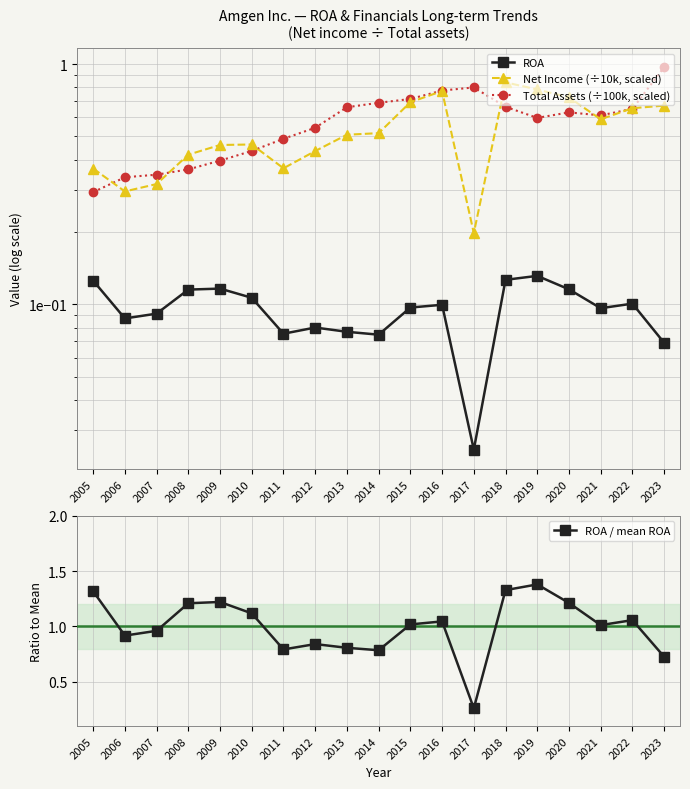

How many interior local peaks does the ROA / mean ROA series have?

5